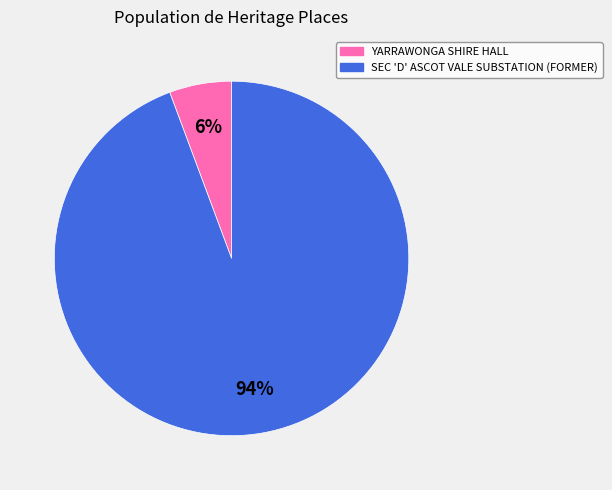

How many segments does this pie chart have?

2